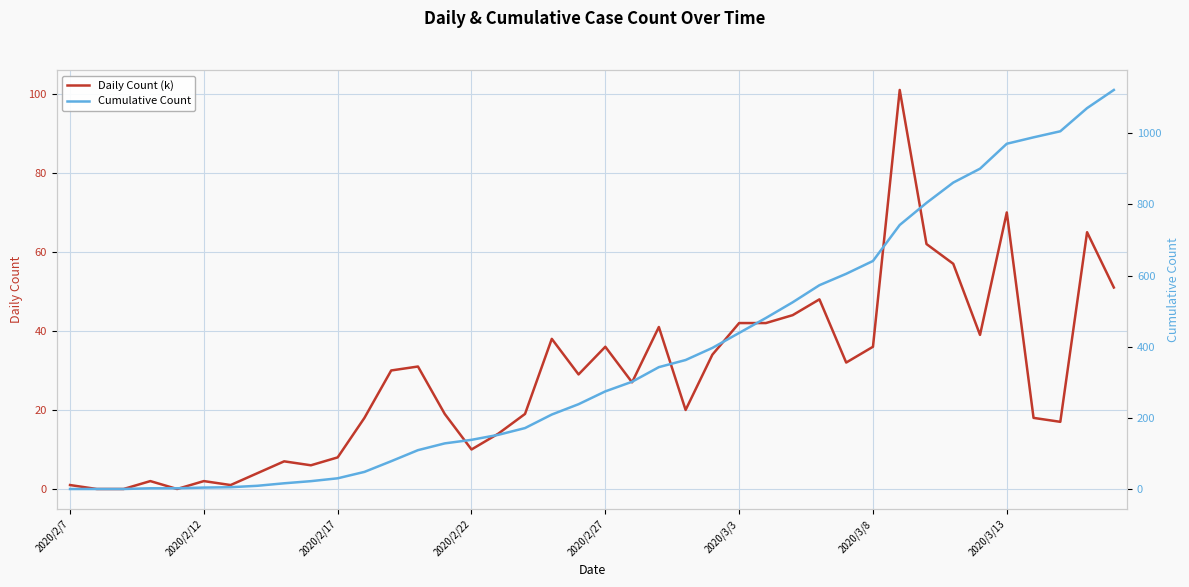

At 29, list the series in order from largest to smallest.

Cumulative Count, Daily Count (k)